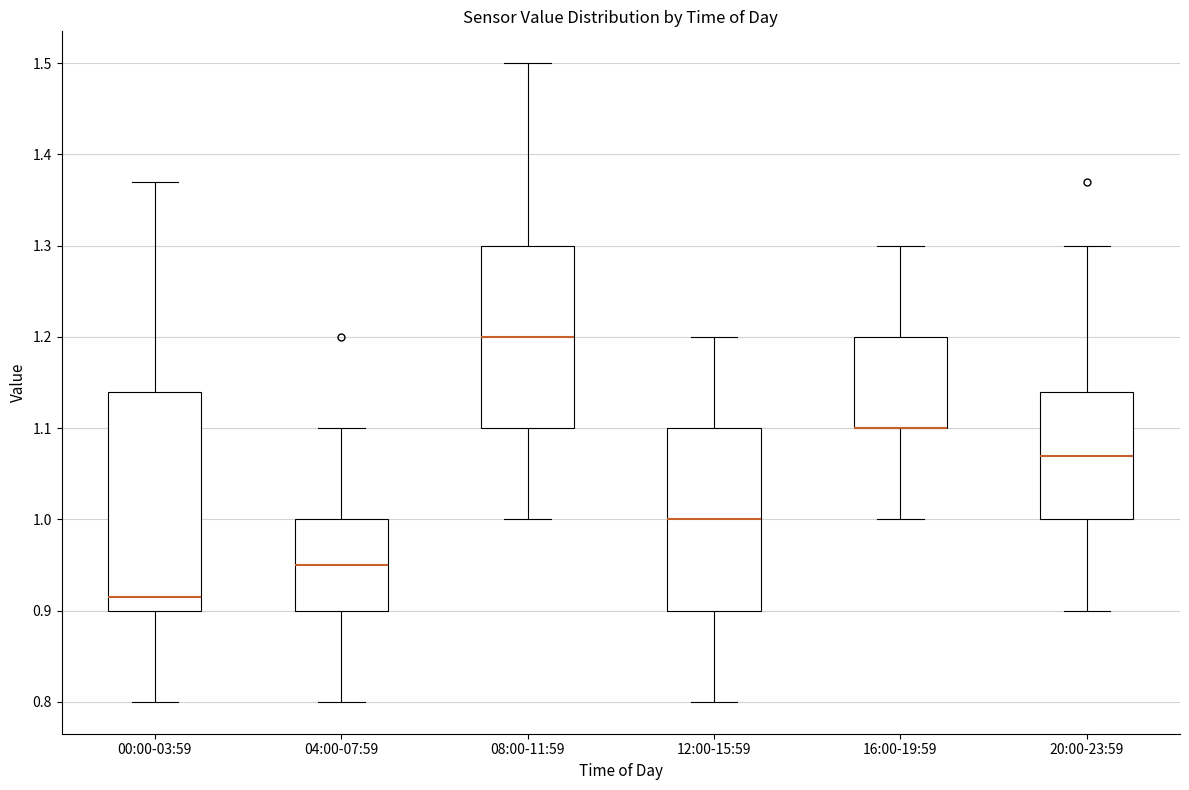

Which box is the tallest, from its lower edge to its upper edge?

00:00-03:59